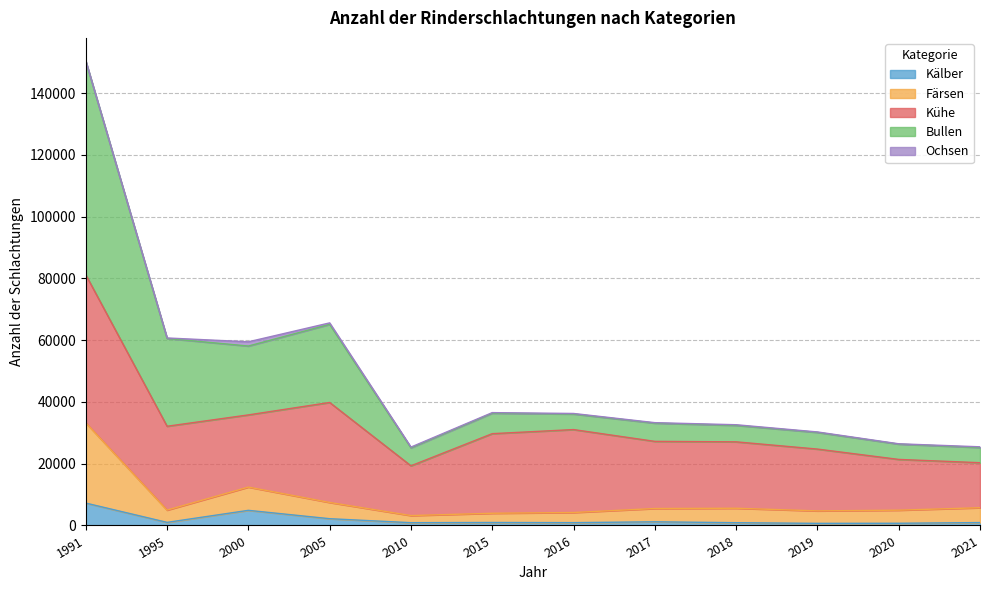

Is it true that Färsen equals 3952 at 2015?

True